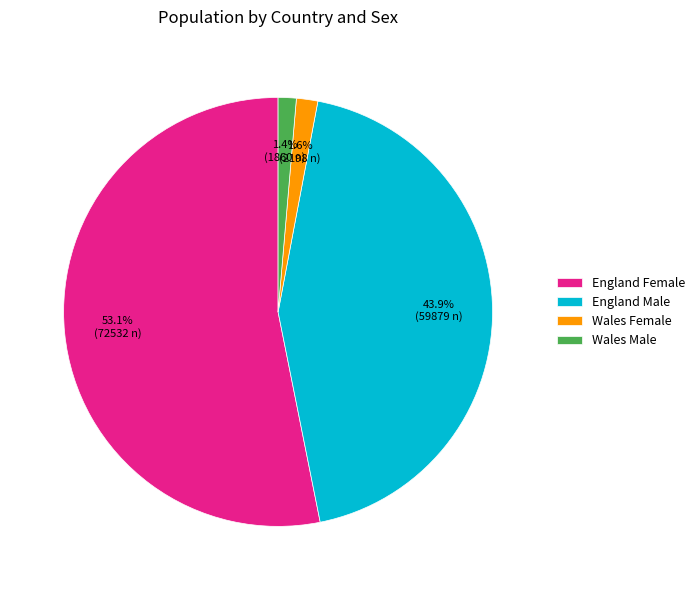

To the nearest percent, what is the difference between the Wales Male and England Male slice percentages?

43%